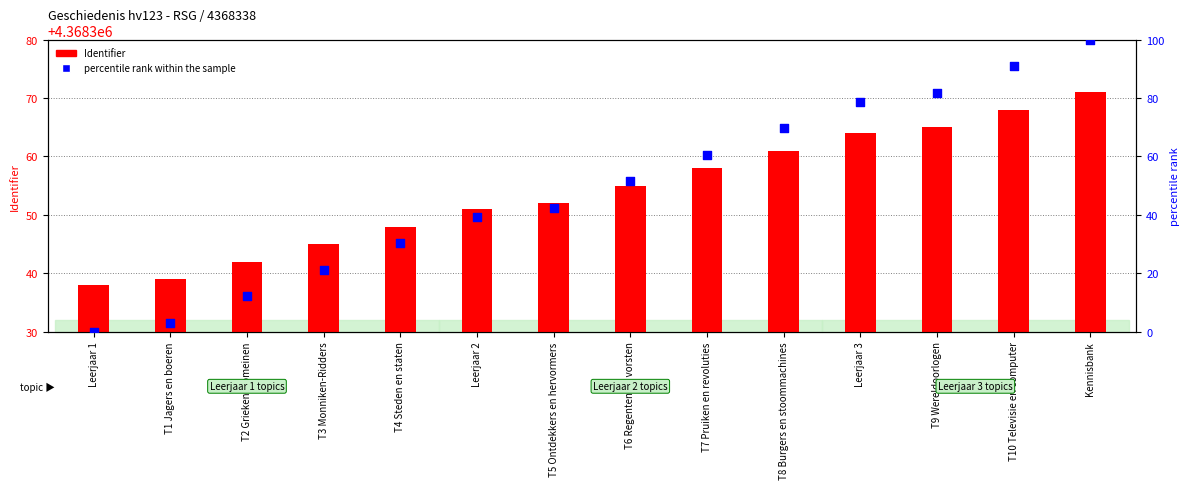

At which category is the sum across all series the highest?

Kennisbank